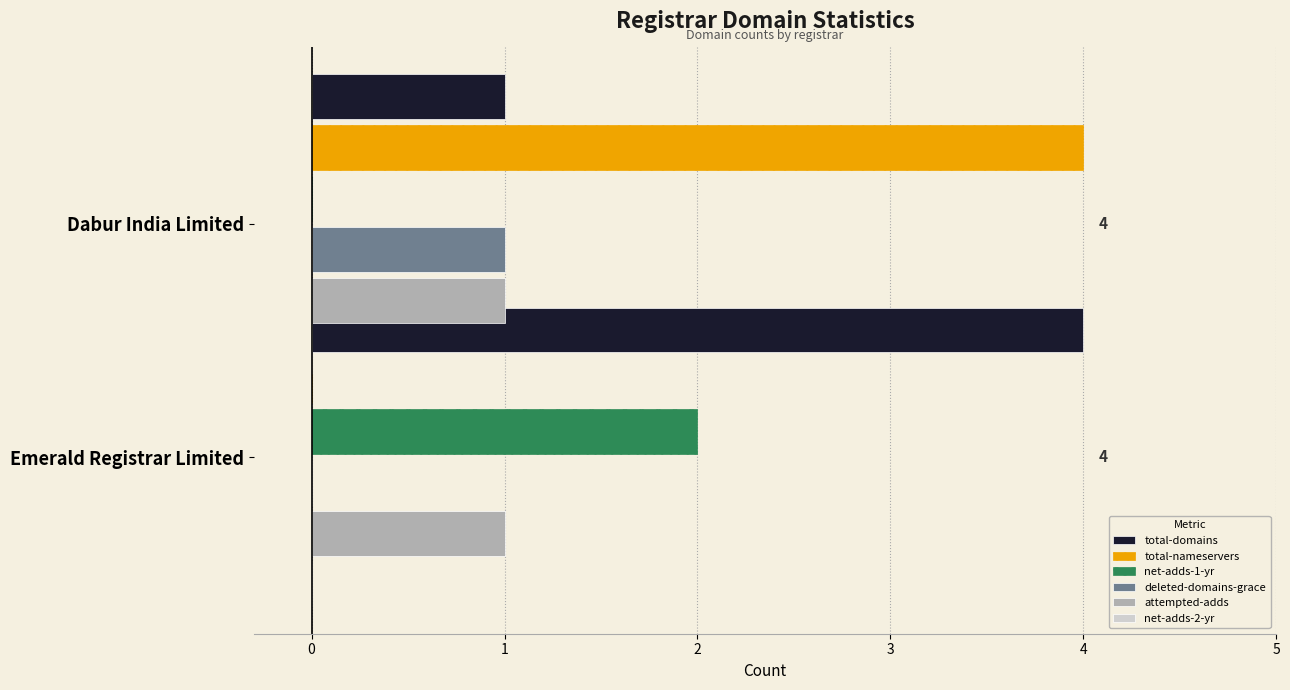

Read the total-domains value at Emerald Registrar Limited.

4